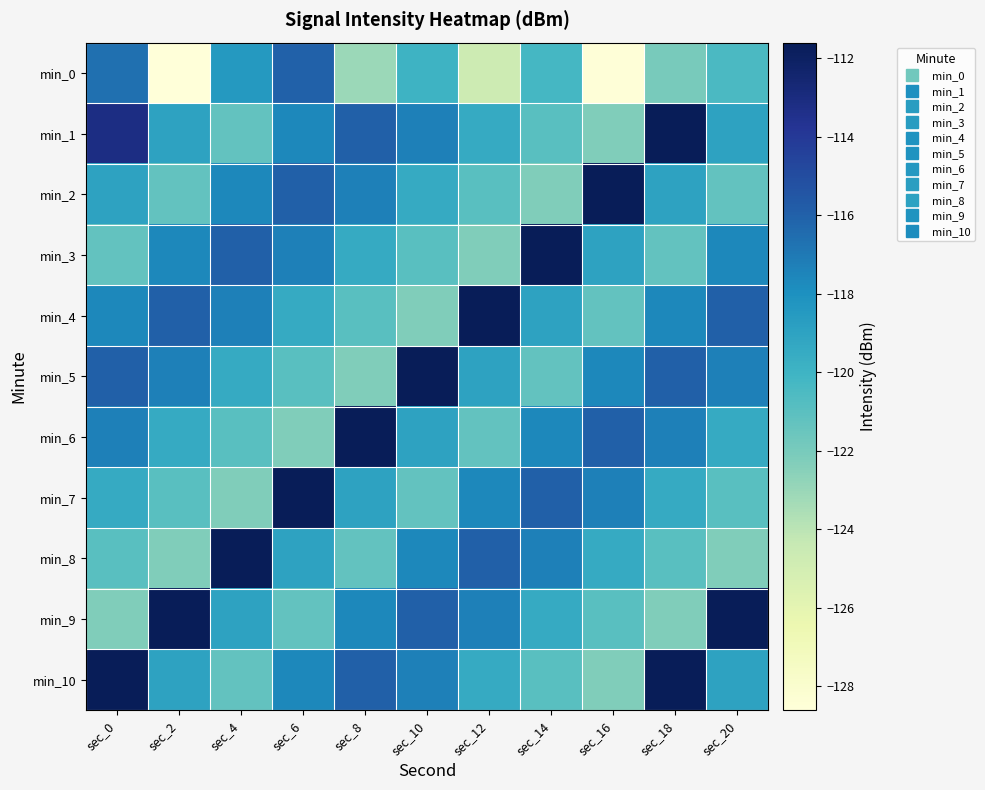

What is the total value across all series at sec_18?

-1299.0